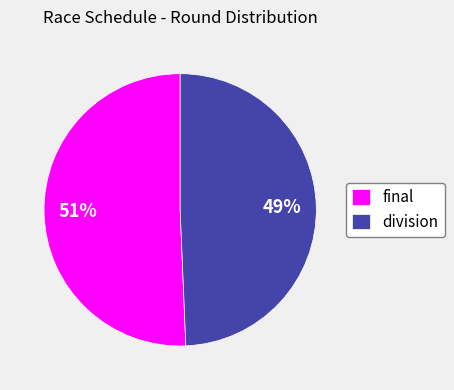

Rank the categories by value from highest to lowest.

final, division